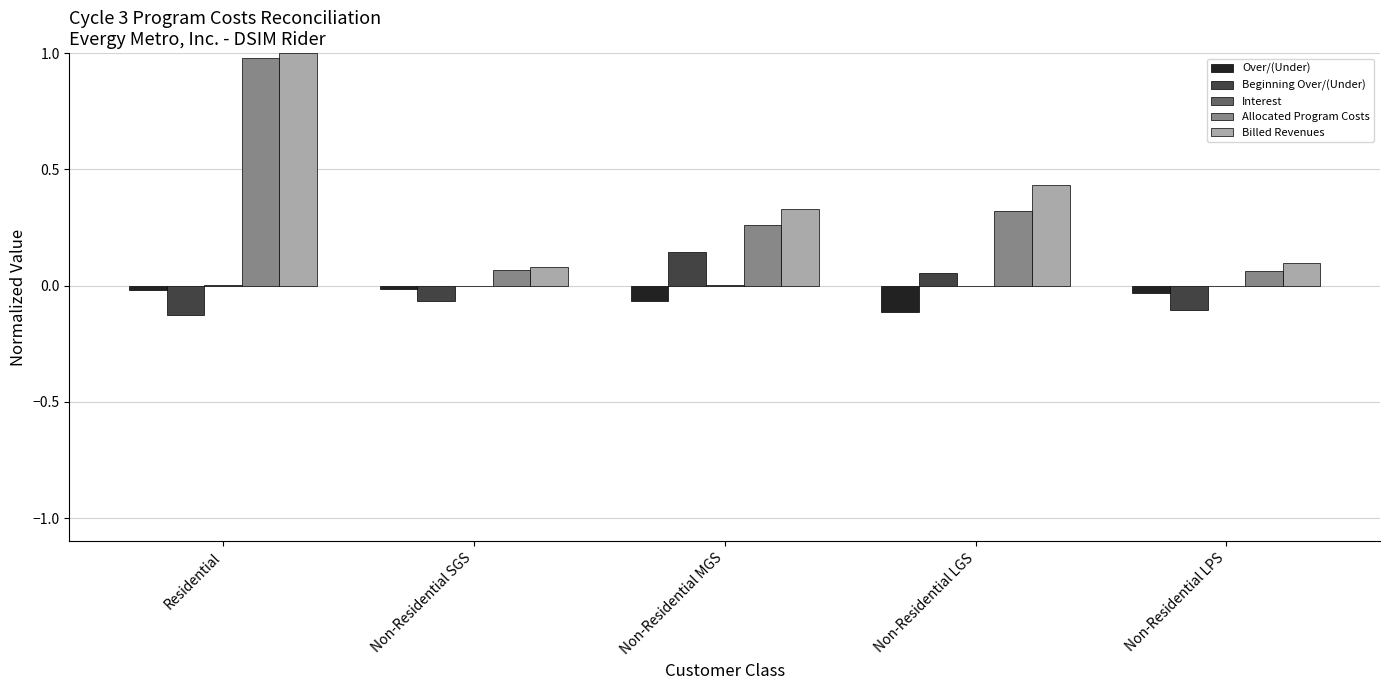

Which series changed the most between Residential and Non-Residential LGS?

Allocated Program Costs